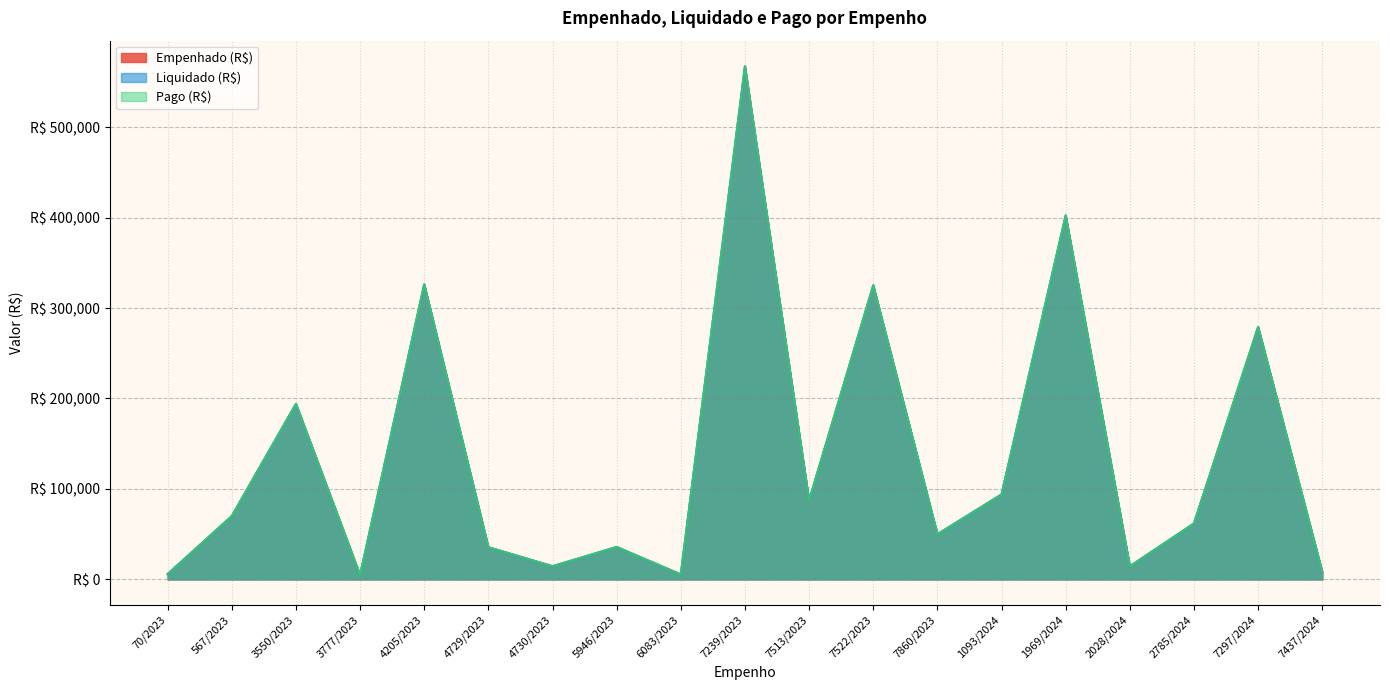

Reading left to right, list all the values displayed in this chart.

Empenhado (R$): 70/2023=5788.7	567/2023=69972.5	3550/2023=193960.6	3777/2023=4756.1	4205/2023=326157.8	4729/2023=35512.5	4730/2023=14487.5	5946/2023=35780.4	6083/2023=5400.0	7239/2023=567241.2	7513/2023=87100.0	7522/2023=325073.8	7860/2023=49900.0	1093/2024=93853.5	1969/2024=402294.1	2028/2024=14400.0	2785/2024=61800.0	7297/2024=278984.2	7437/2024=8153.7
Liquidado (R$): 70/2023=5788.7	567/2023=69972.5	3550/2023=193960.6	3777/2023=4756.1	4205/2023=326157.8	4729/2023=35512.5	4730/2023=14487.5	5946/2023=35780.4	6083/2023=5400.0	7239/2023=567241.2	7513/2023=87100.0	7522/2023=325073.8	7860/2023=49900.0	1093/2024=93853.5	1969/2024=402294.1	2028/2024=14400.0	2785/2024=61800.0	7297/2024=278984.2	7437/2024=8153.7
Pago (R$): 70/2023=5788.7	567/2023=69972.5	3550/2023=193960.6	3777/2023=4756.1	4205/2023=326157.8	4729/2023=35512.5	4730/2023=14487.5	5946/2023=35780.4	6083/2023=5400.0	7239/2023=567241.2	7513/2023=87100.0	7522/2023=325073.8	7860/2023=49900.0	1093/2024=93853.5	1969/2024=402294.1	2028/2024=14400.0	2785/2024=61800.0	7297/2024=278984.2	7437/2024=8153.7